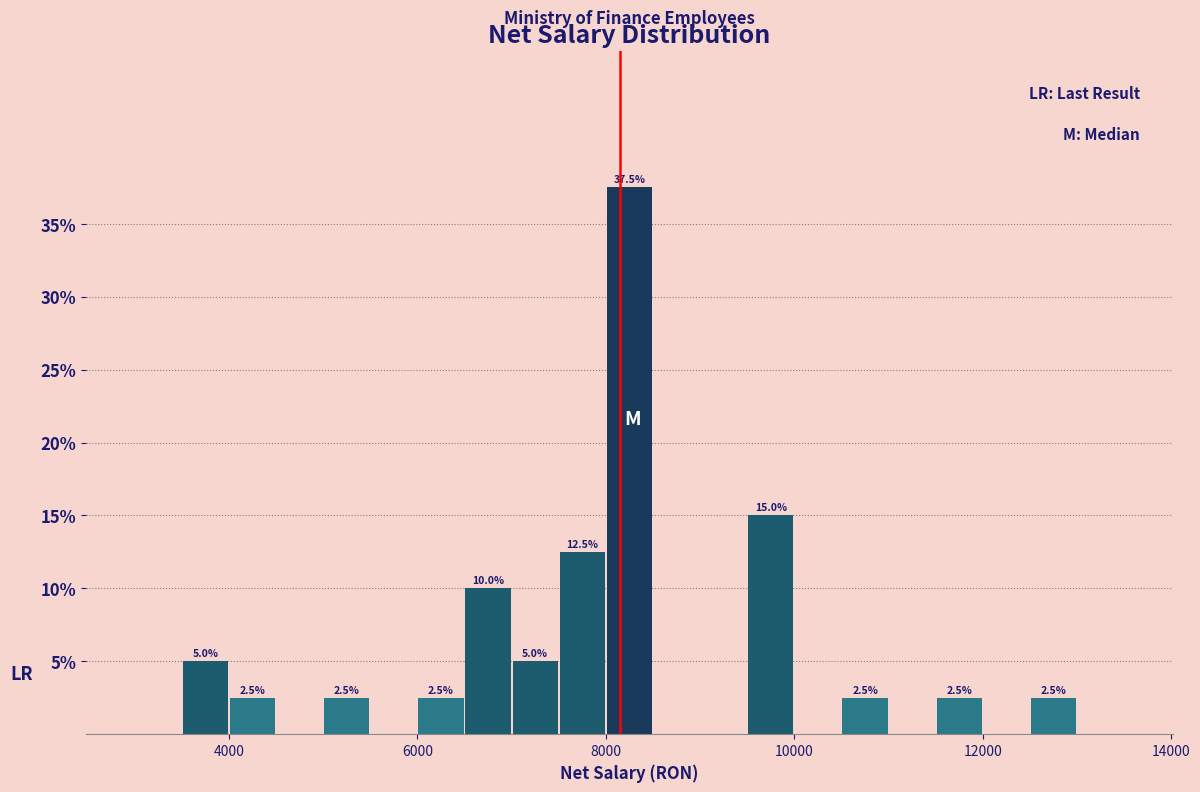

Read against the x-axis, roughly where is the centre of the tallest bar?

8200